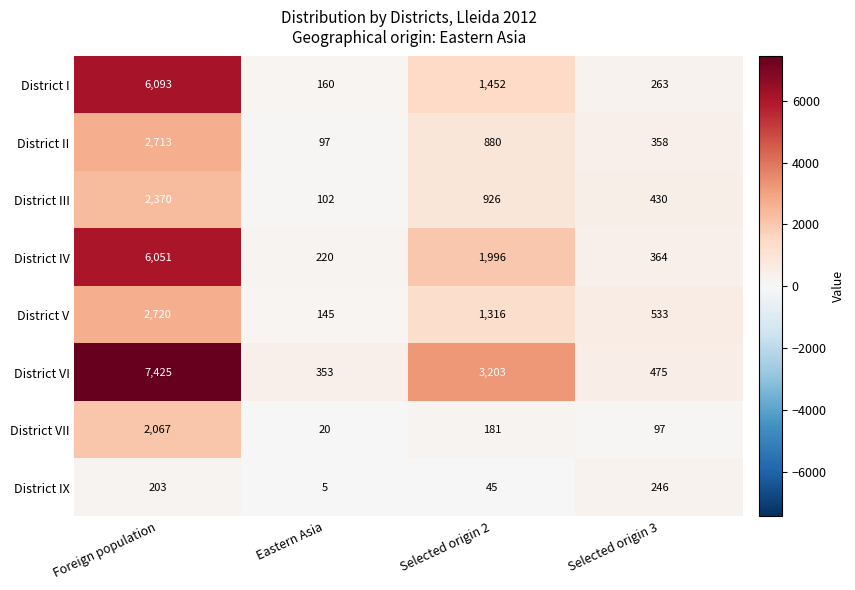

Which series has the largest total across all categories?

District VI